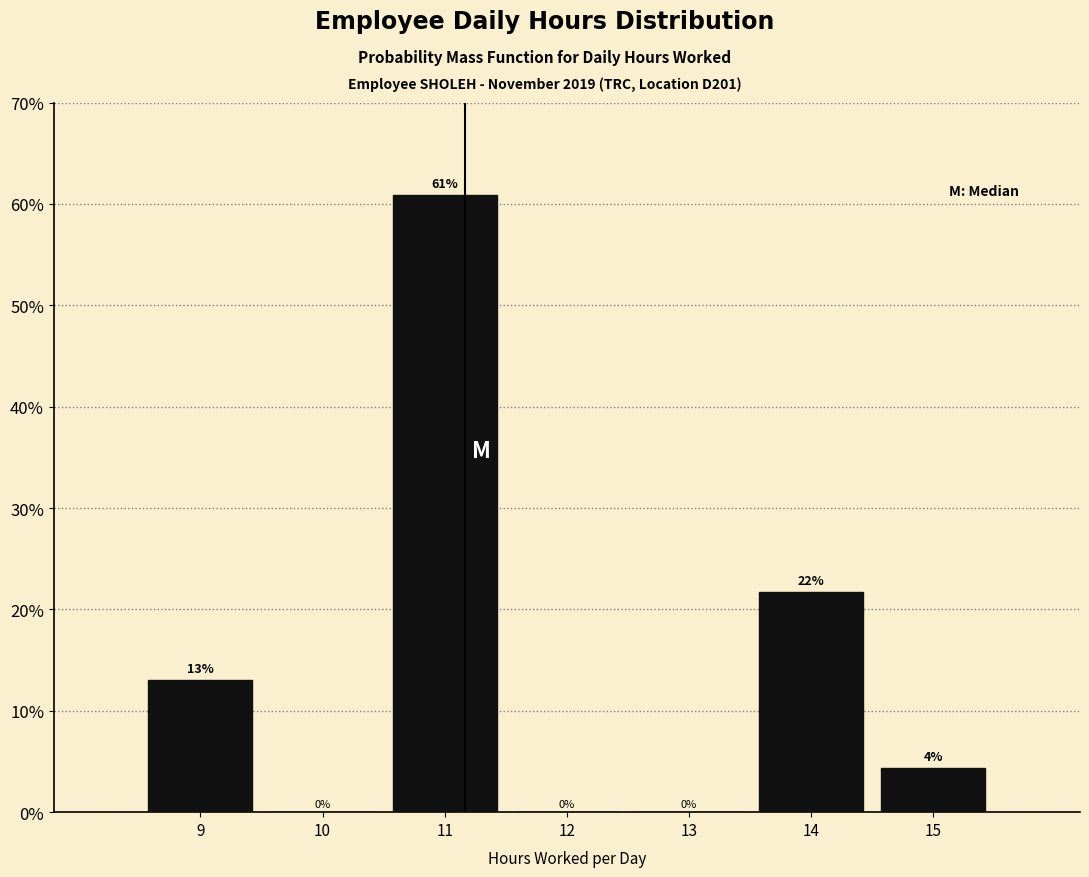

Over which range of the x-axis is the bar tallest?

10.5 to 11.5